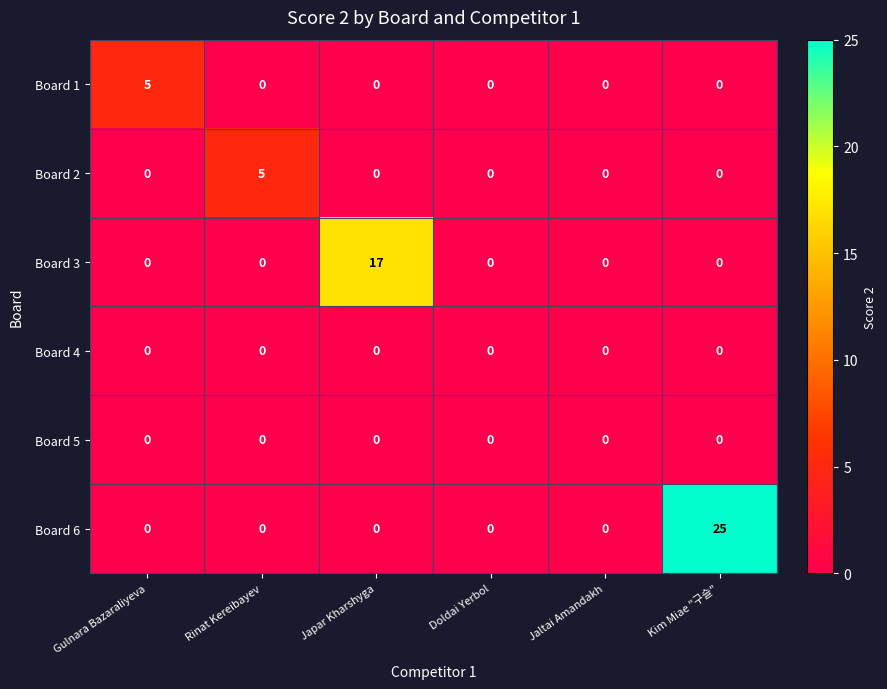

What is the total value across all series at Gulnara Bazaraliyeva?

5